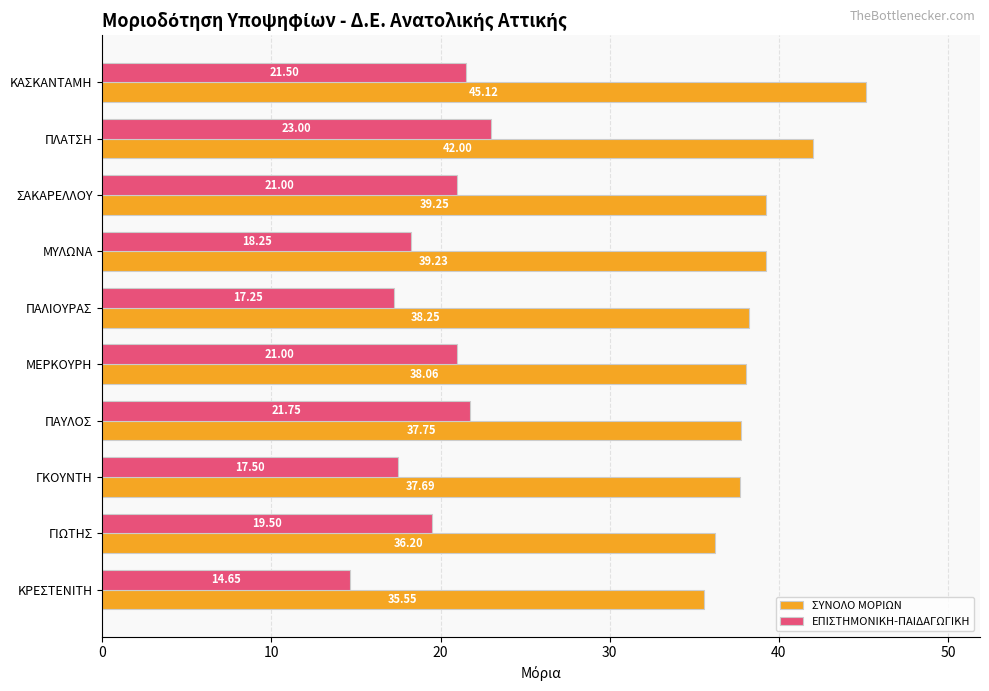

At which category does the chart reach its peak across all series?

ΚΑΣΚΑΝΤΑΜΗ